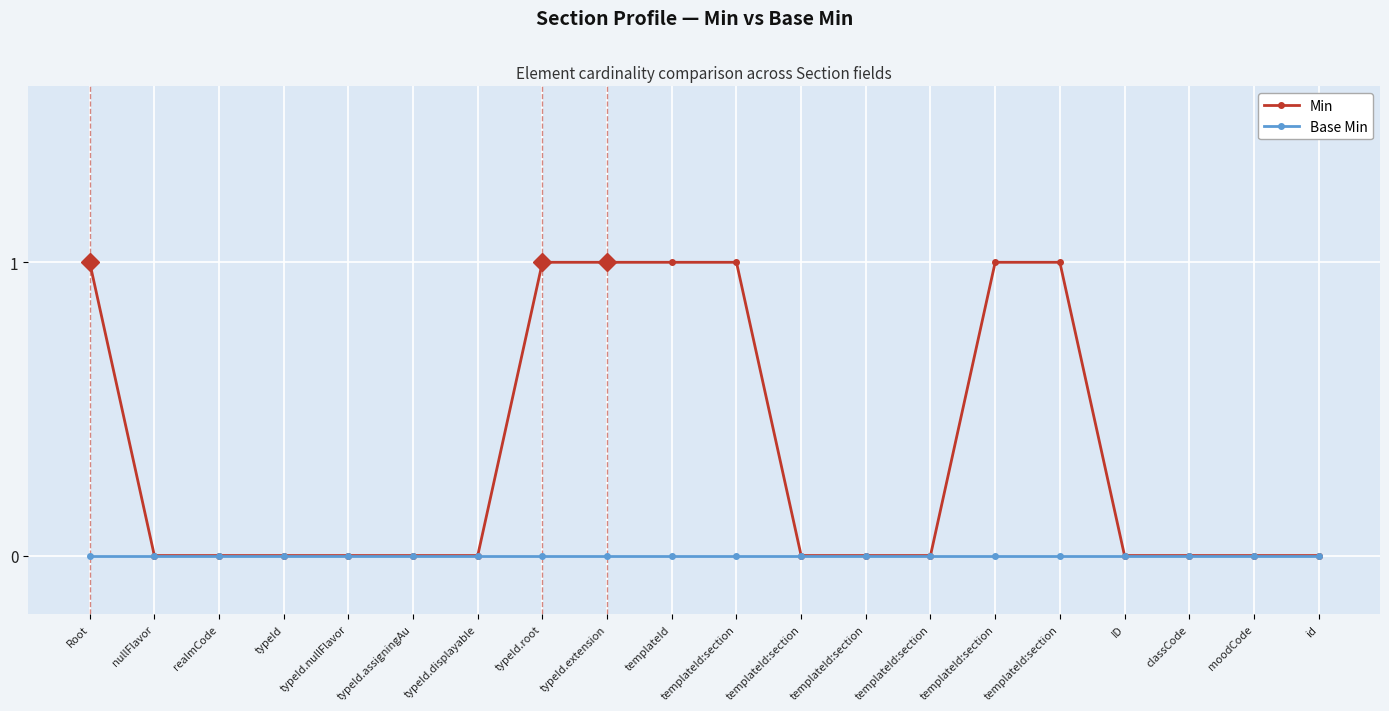

True or false: Base Min has more than 1 interior local peaks.

False